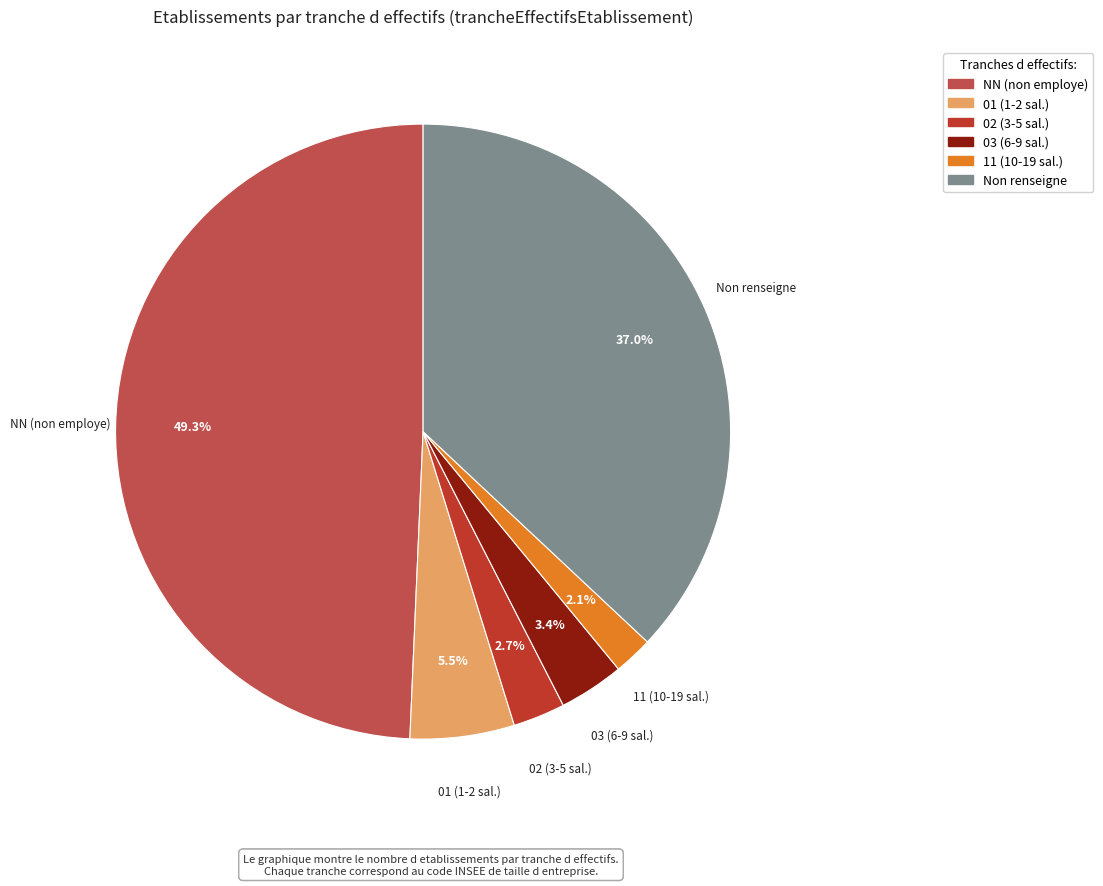

Which has a higher value, Non renseigne or 01 (1-2 sal.)?

Non renseigne